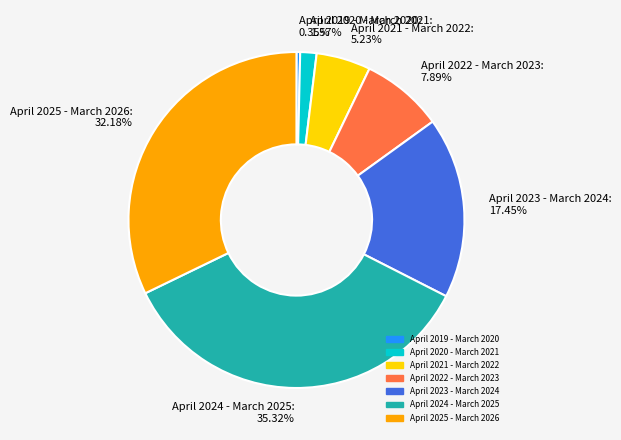

To the nearest percent, what is the difference between the largest and smallest slice percentages?

35%